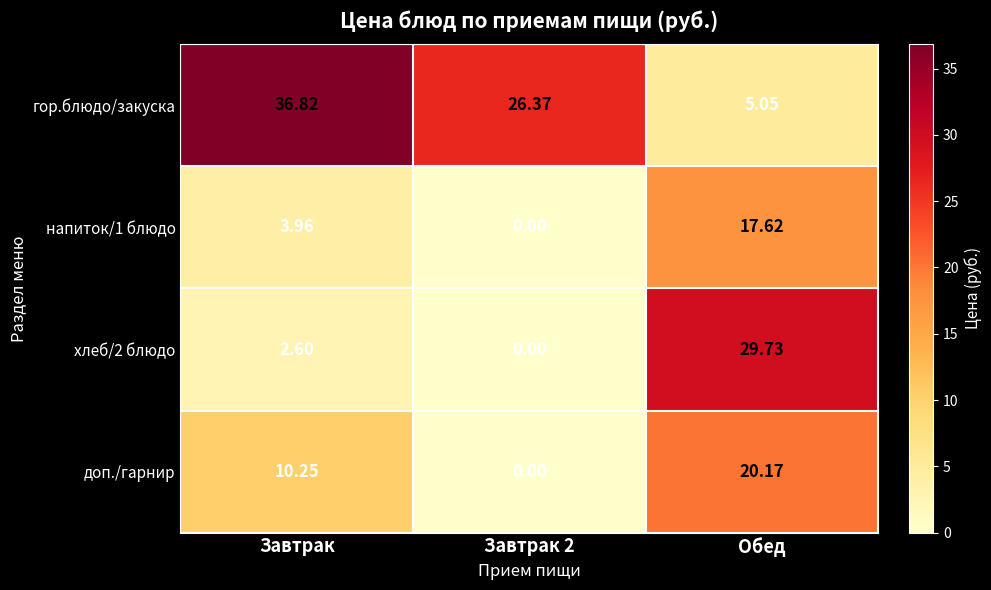

List the series in order of their peak value, lowest first.

напиток/1 блюдо, доп./гарнир, хлеб/2 блюдо, гор.блюдо/закуска